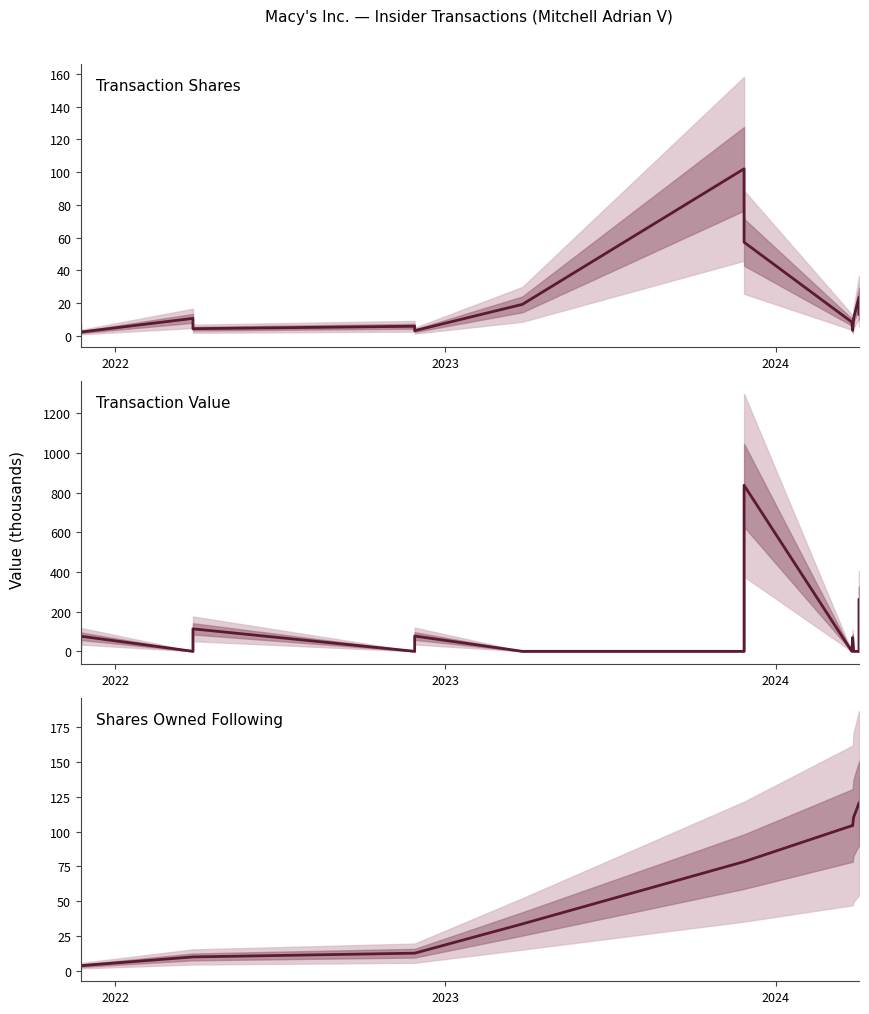

How many distinct data groups are displayed?

3